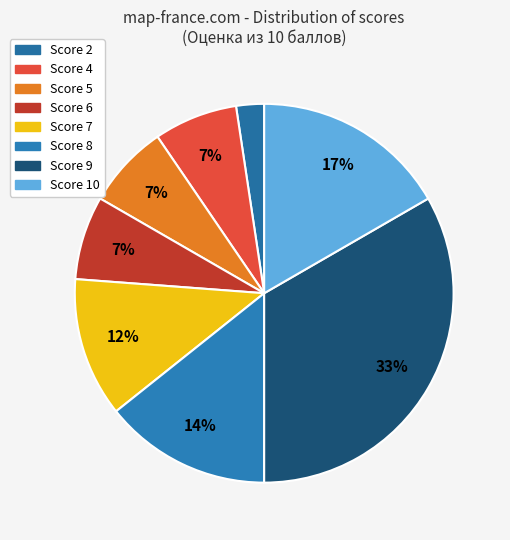

How many segments does this pie chart have?

8